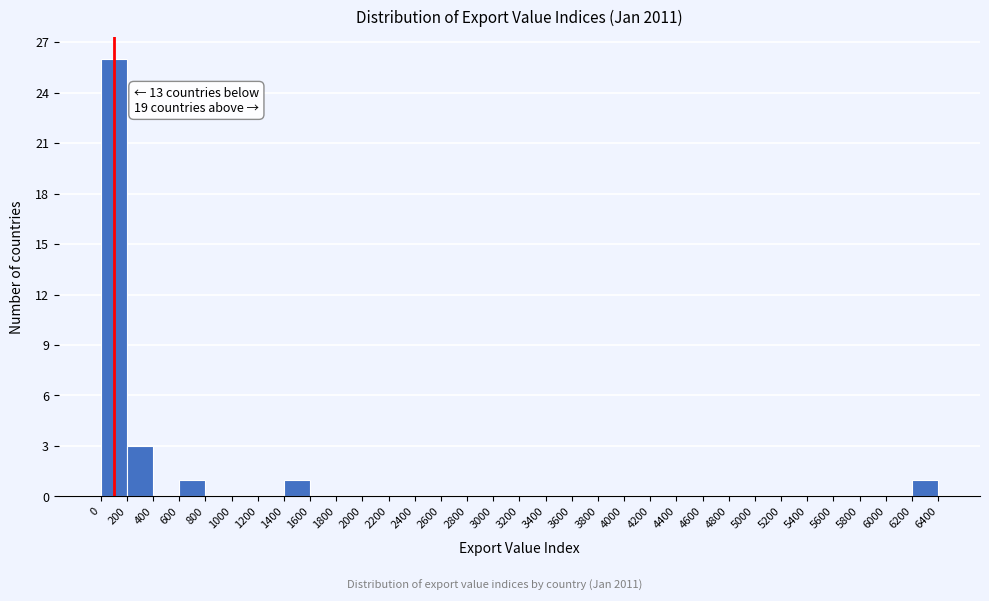

Over which range of the x-axis is the bar tallest?

0 to 200